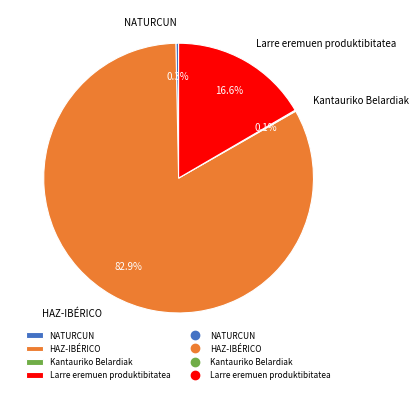

Which slice represents more than half of the pie?

HAZ-IBÉRICO